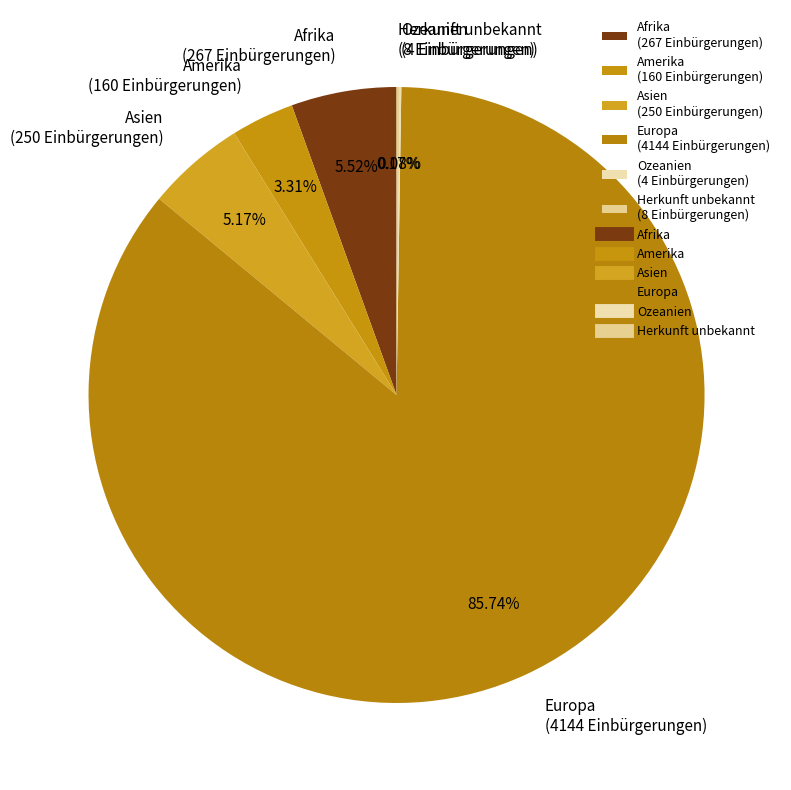

Is Europa the majority of the pie?

Yes